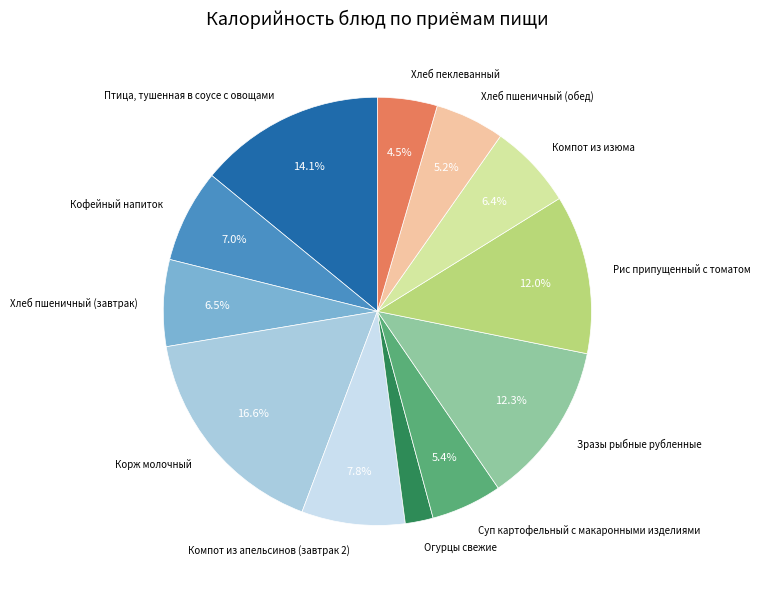

How many segments does this pie chart have?

12